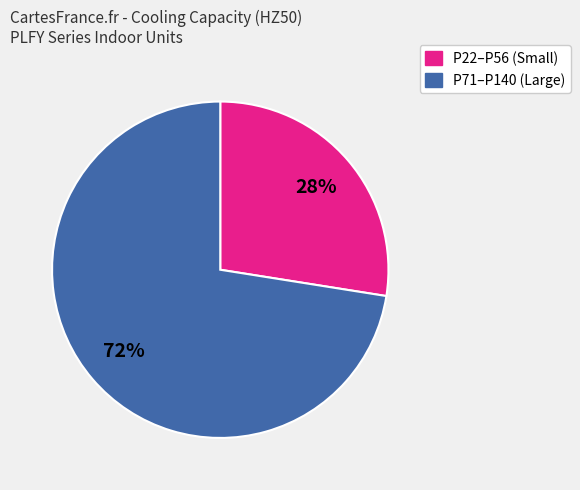

Count the number of slices in the pie.

2